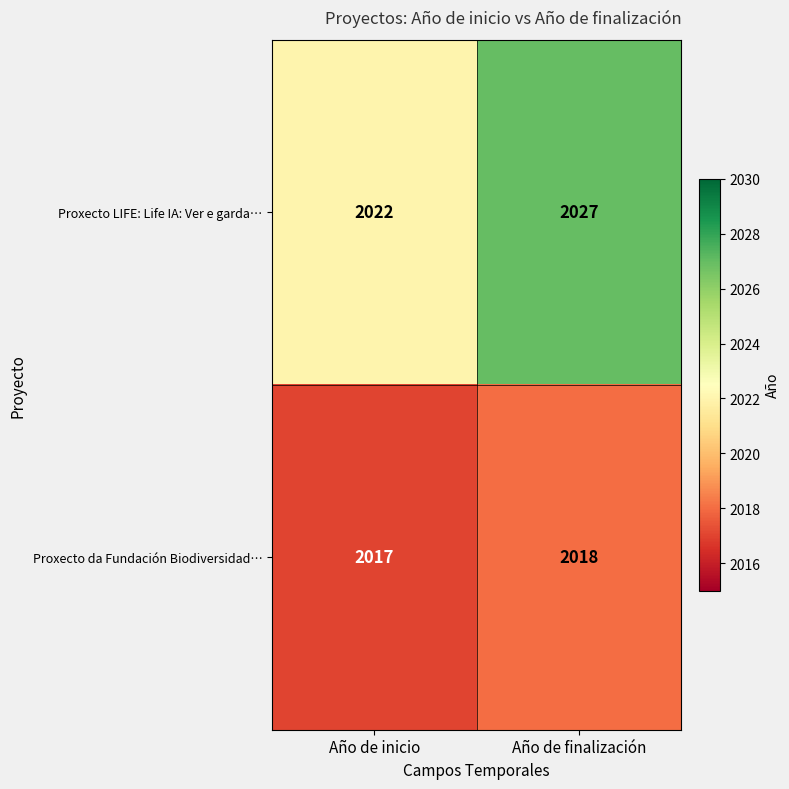

At which category is the sum across all series the highest?

Año de finalización